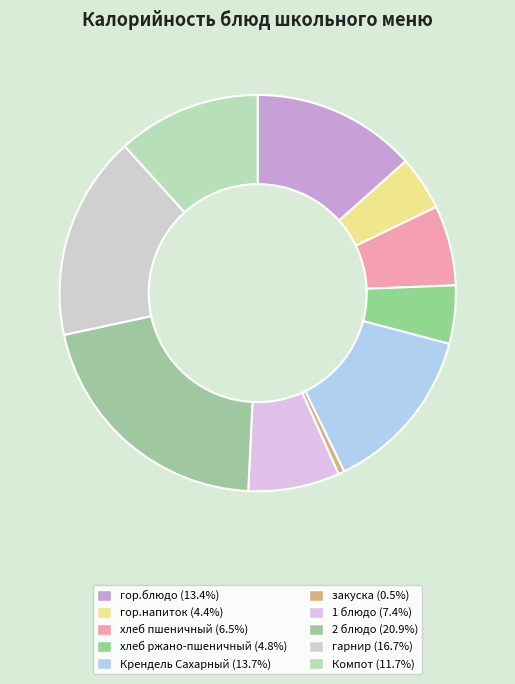

What is the ratio of the value at 2 блюдо to the value at хлеб пшеничный?

3.2